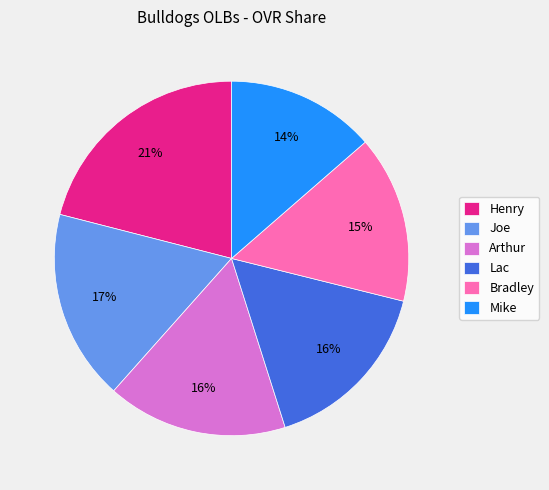

How many segments does this pie chart have?

6